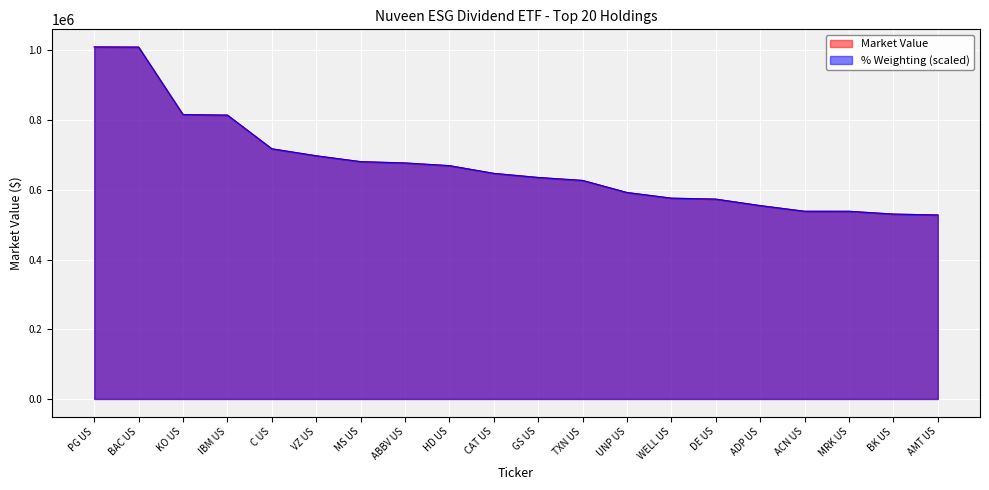

How many lines are shown in the chart?

2